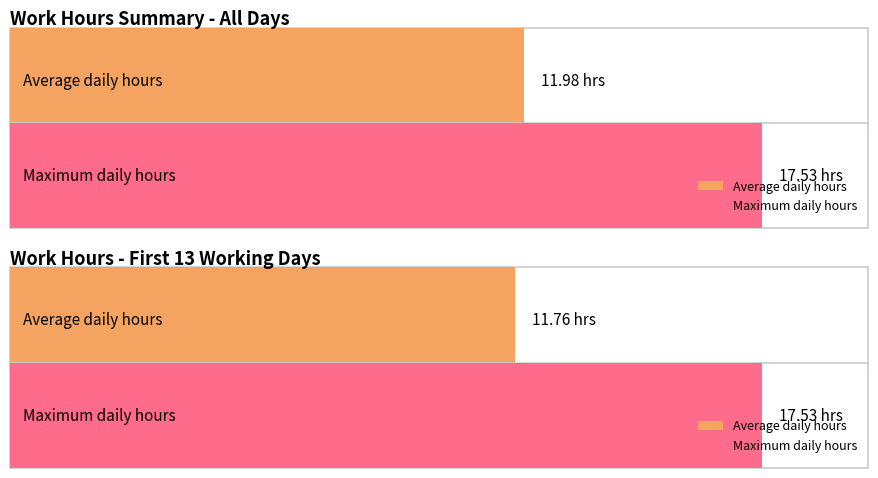

Does the chart contain any negative values?

No